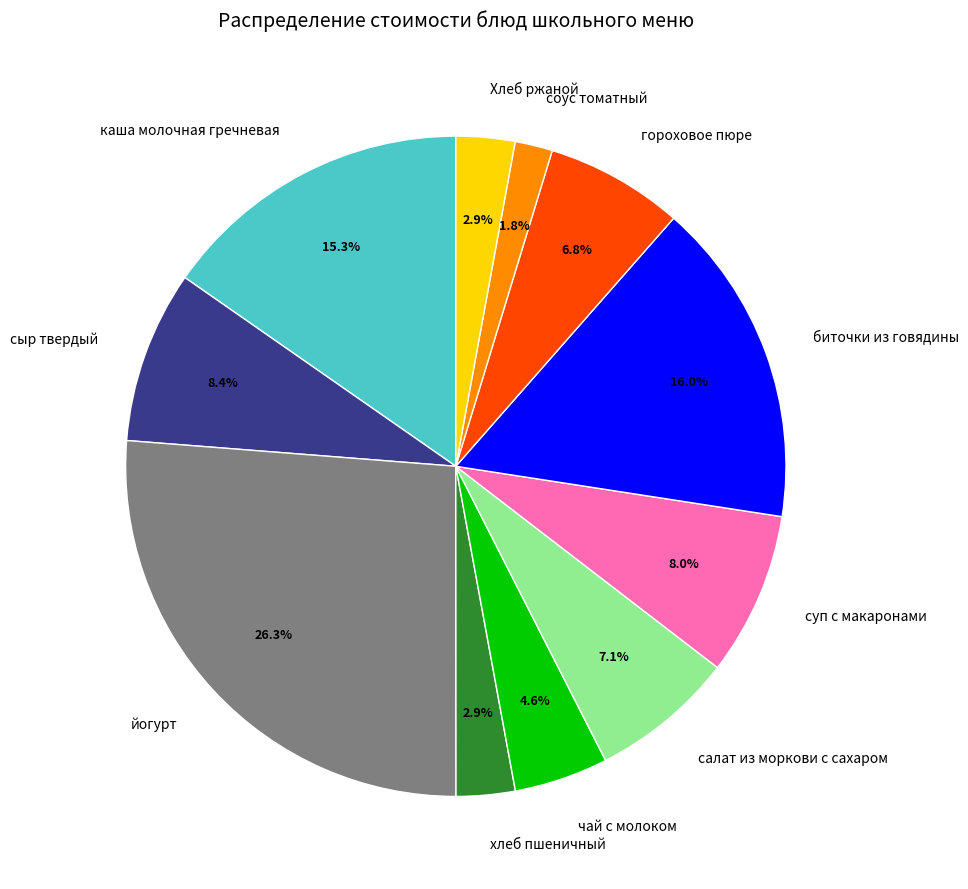

How many segments does this pie chart have?

11